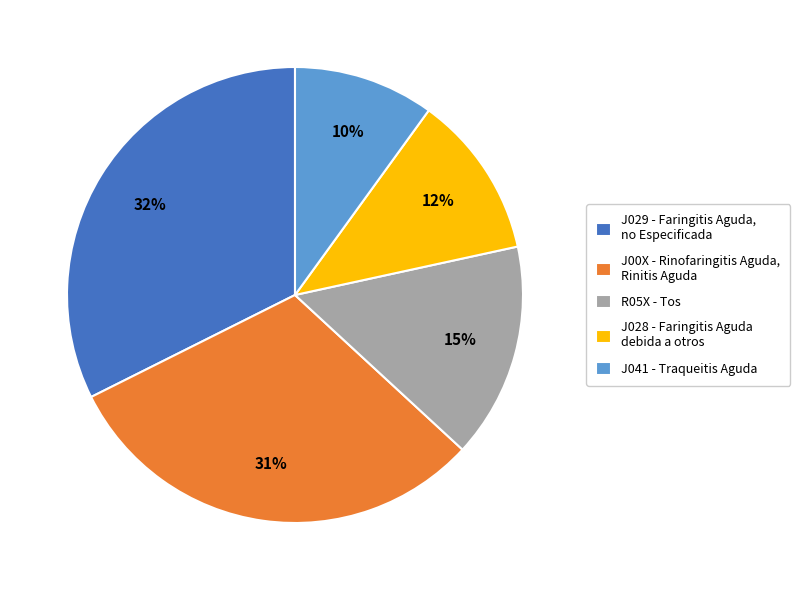

How many slices are in this pie chart?

5